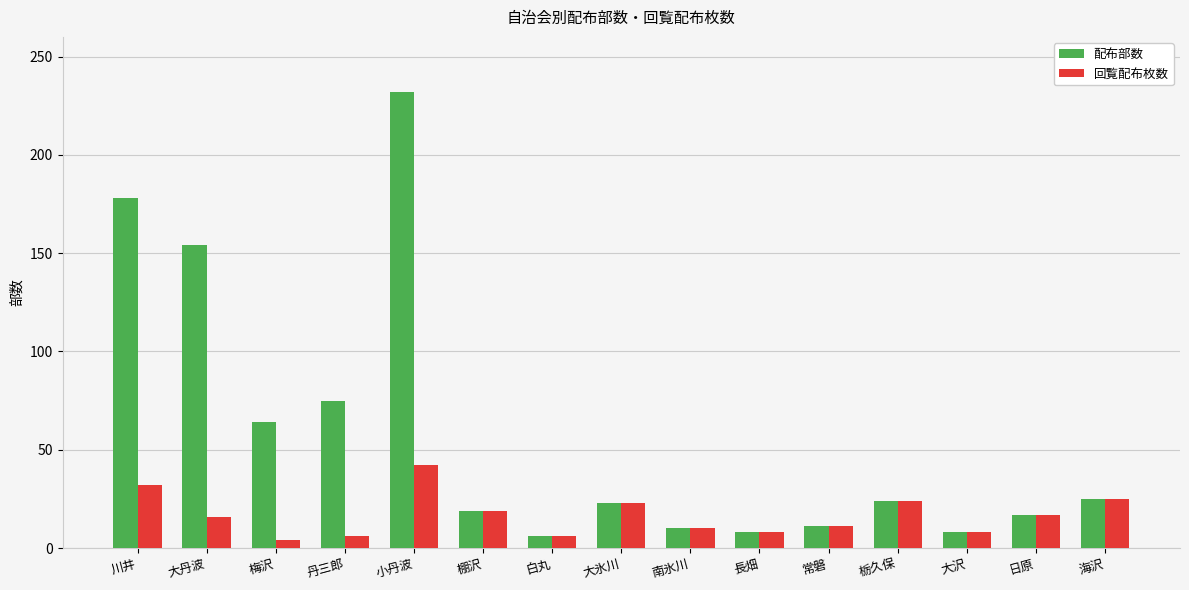

What is the difference between the maximum and second lowest values in the 回覧配布枚数 series?

36